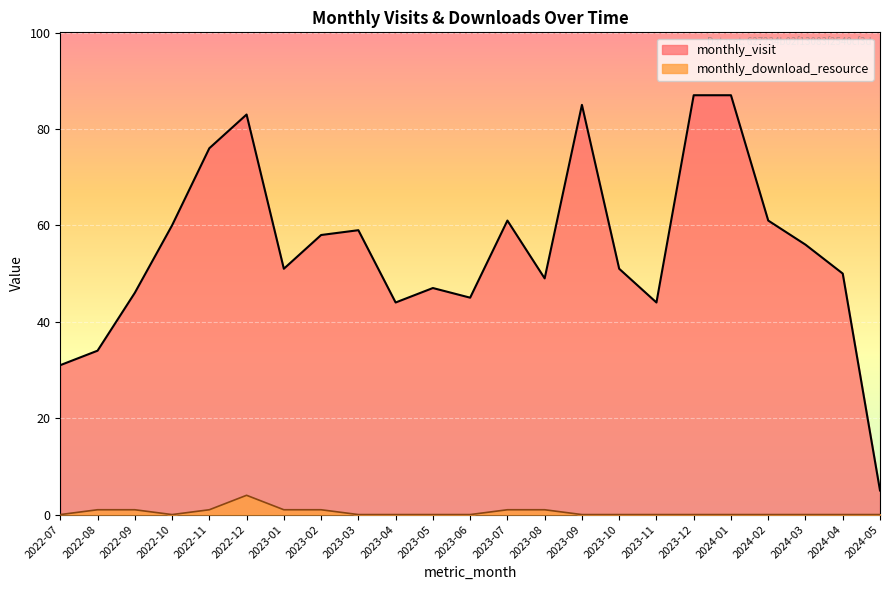

Reading left to right, extract all data points from this chart.

monthly_visit: 2022-07=31	2022-08=34	2022-09=46	2022-10=60	2022-11=76	2022-12=83	2023-01=51	2023-02=58	2023-03=59	2023-04=44	2023-05=47	2023-06=45	2023-07=61	2023-08=49	2023-09=85	2023-10=51	2023-11=44	2023-12=87	2024-01=87	2024-02=61	2024-03=56	2024-04=50	2024-05=5
monthly_download_resource: 2022-07=0	2022-08=1	2022-09=1	2022-10=0	2022-11=1	2022-12=4	2023-01=1	2023-02=1	2023-03=0	2023-04=0	2023-05=0	2023-06=0	2023-07=1	2023-08=1	2023-09=0	2023-10=0	2023-11=0	2023-12=0	2024-01=0	2024-02=0	2024-03=0	2024-04=0	2024-05=0